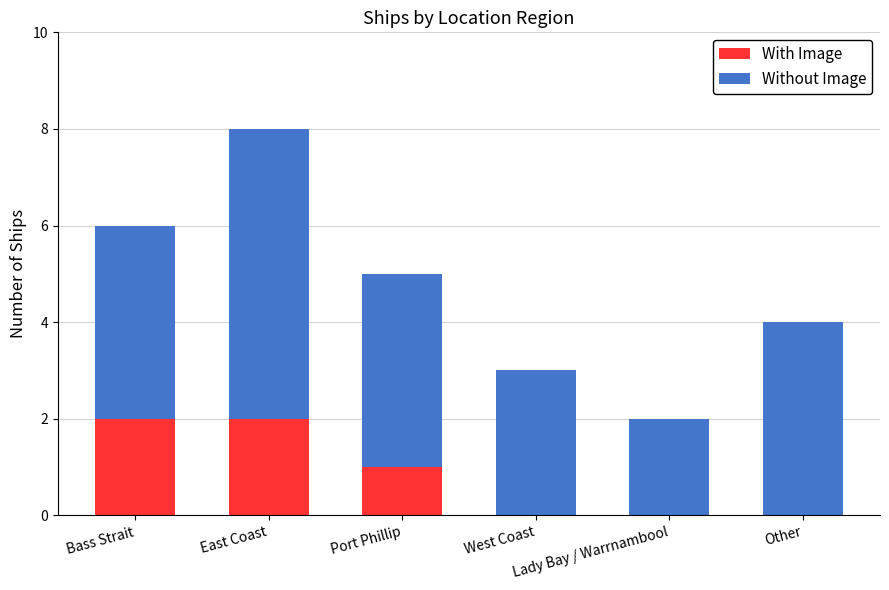

How many series are shown in this chart?

2